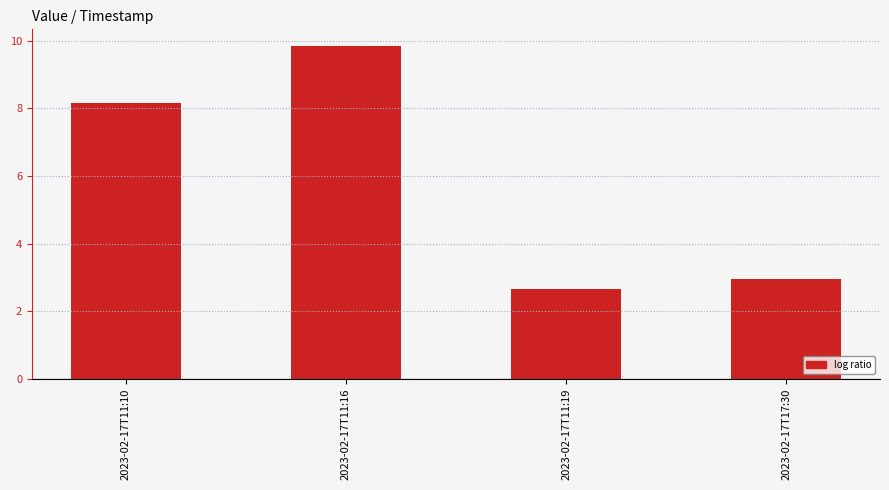

List the labels in order of value, largest first.

2023-02-17T11:16, 2023-02-17T11:10, 2023-02-17T17:30, 2023-02-17T11:19